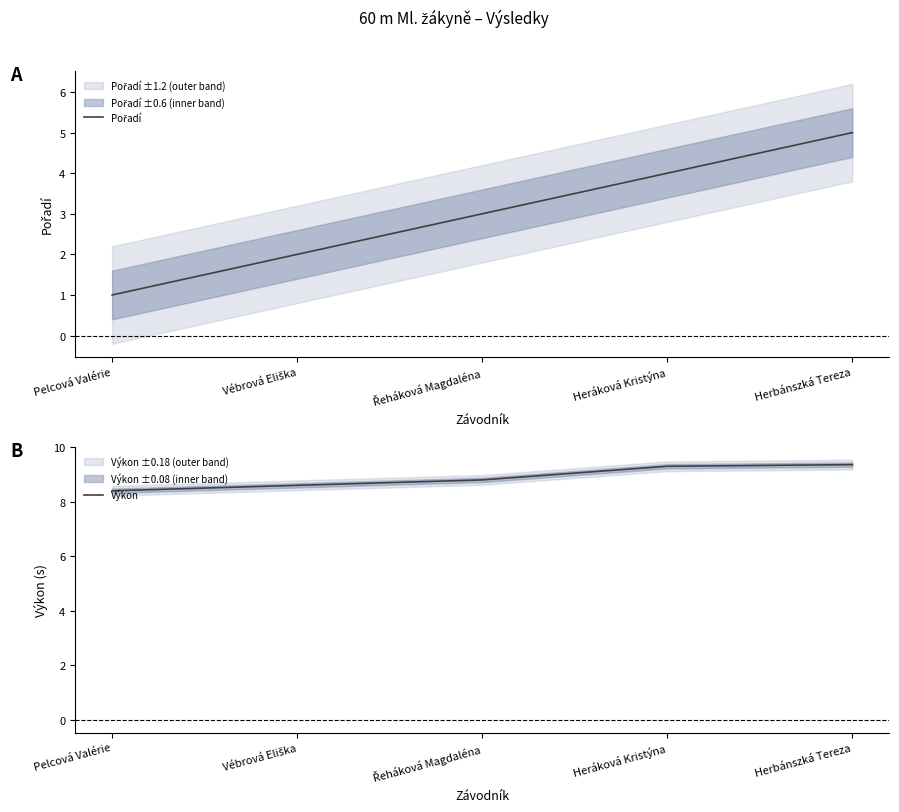

Rank the series at Pelcová Valérie from highest to lowest value.

Výkon, Pořadí